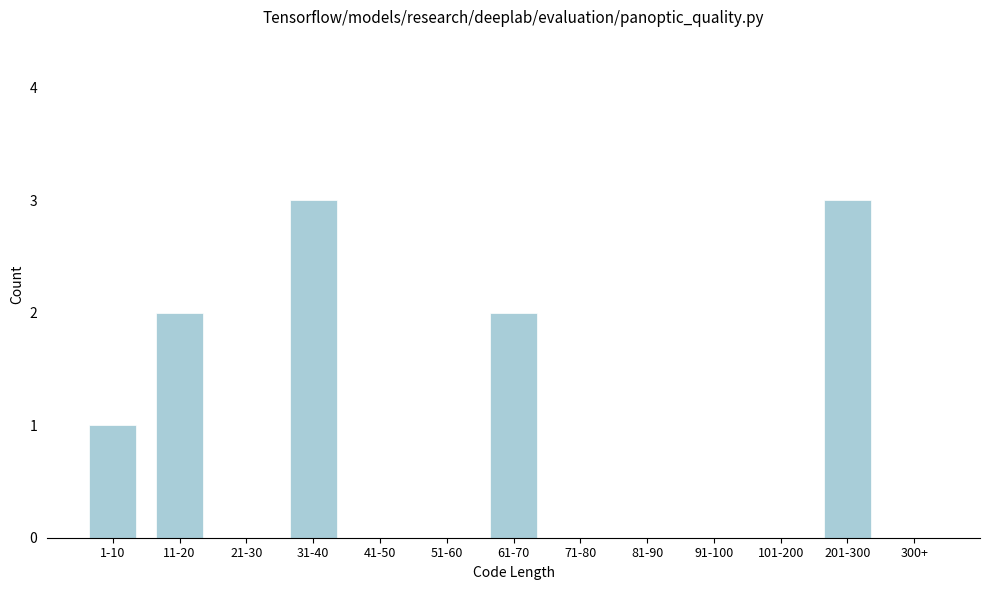

Reading right to left, extract all data points from this chart.

300+=0	201-300=3	101-200=0	91-100=0	81-90=0	71-80=0	61-70=2	51-60=0	41-50=0	31-40=3	21-30=0	11-20=2	1-10=1